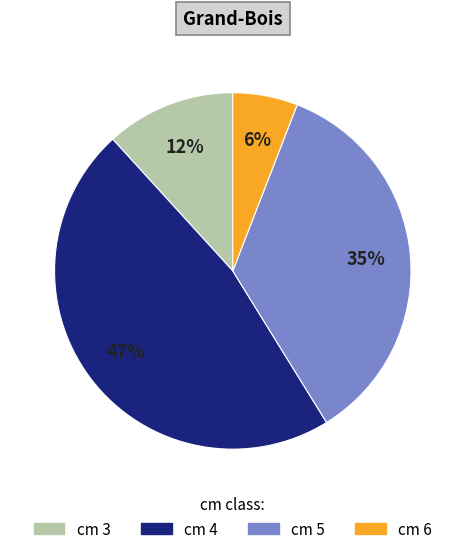

To the nearest percent, what is the difference between the largest and smallest slice percentages?

41%